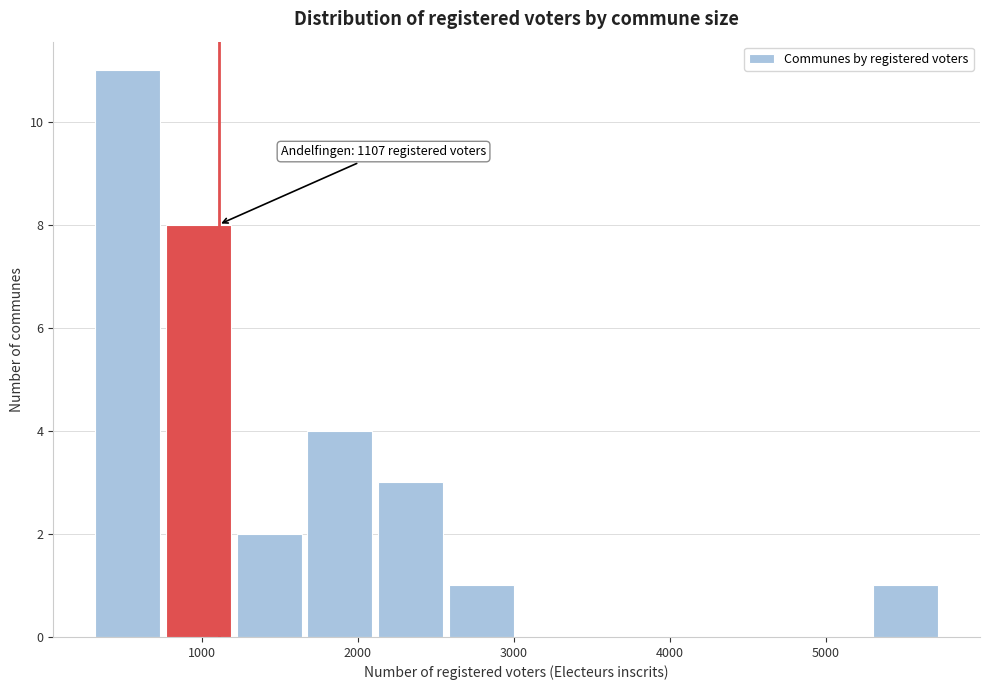

Which range on the x-axis has the tallest bar?

300 to 800